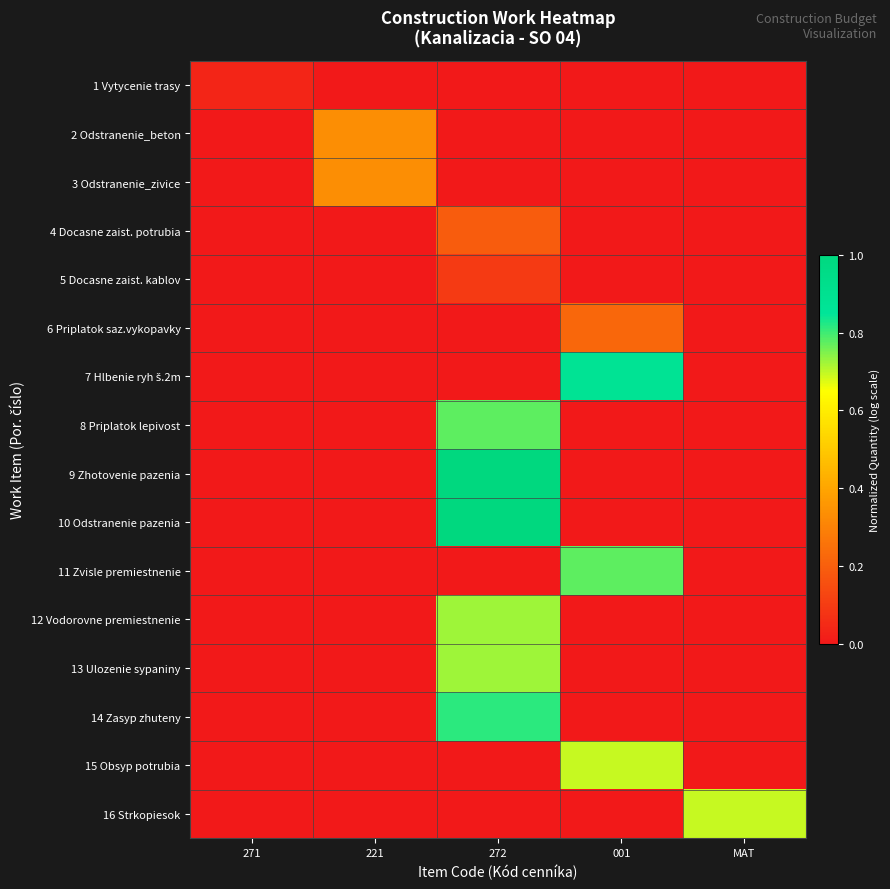

Which has a higher value, 001 or 272?

001